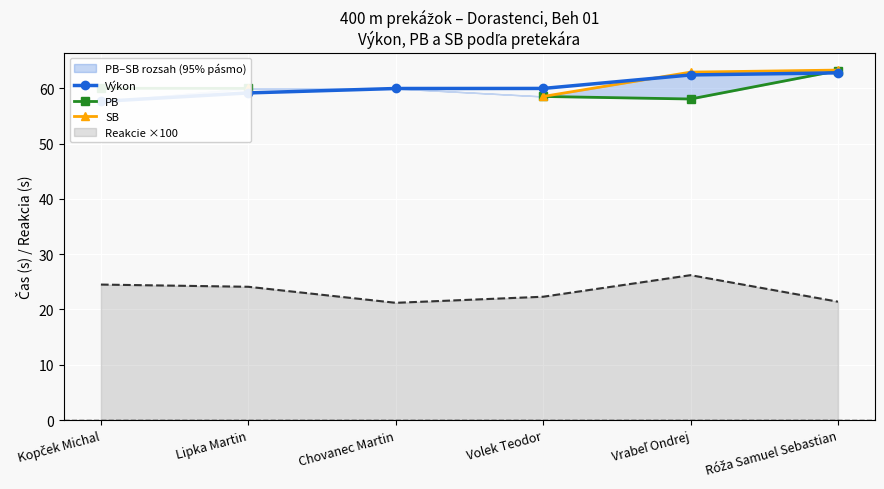

How many positive values does the PB series have?

5